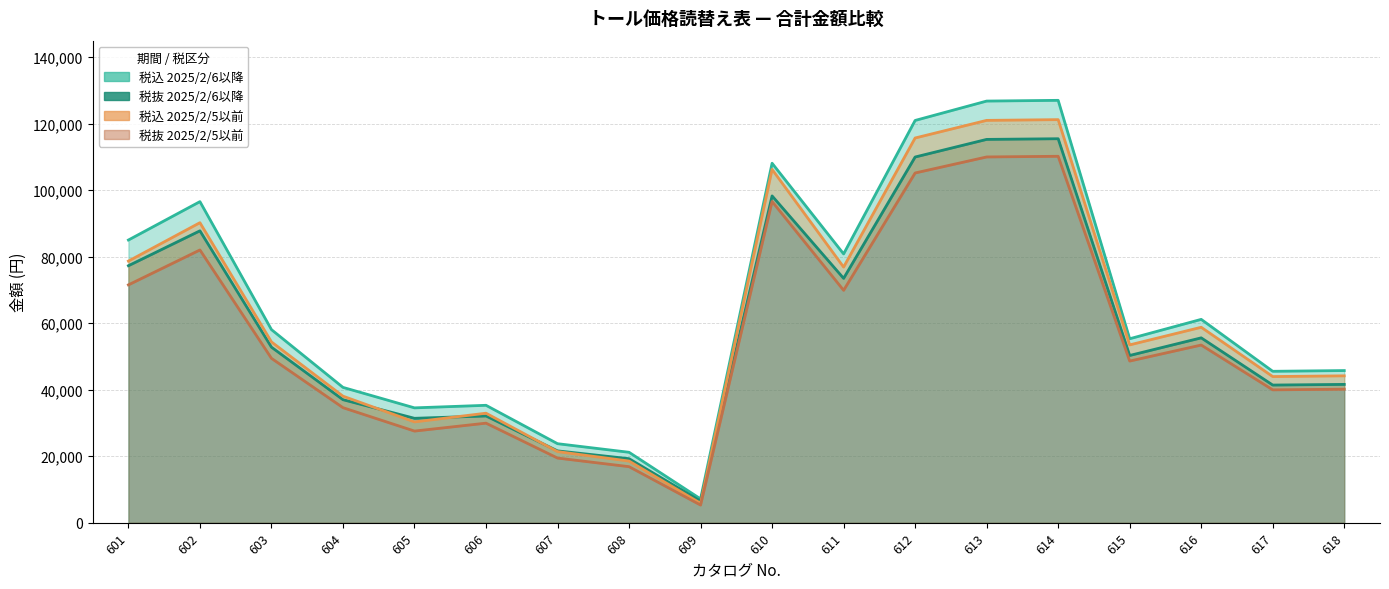

At which category does 合計金額(税抜き) 2025/2/6以降 reach its first local valley?

605